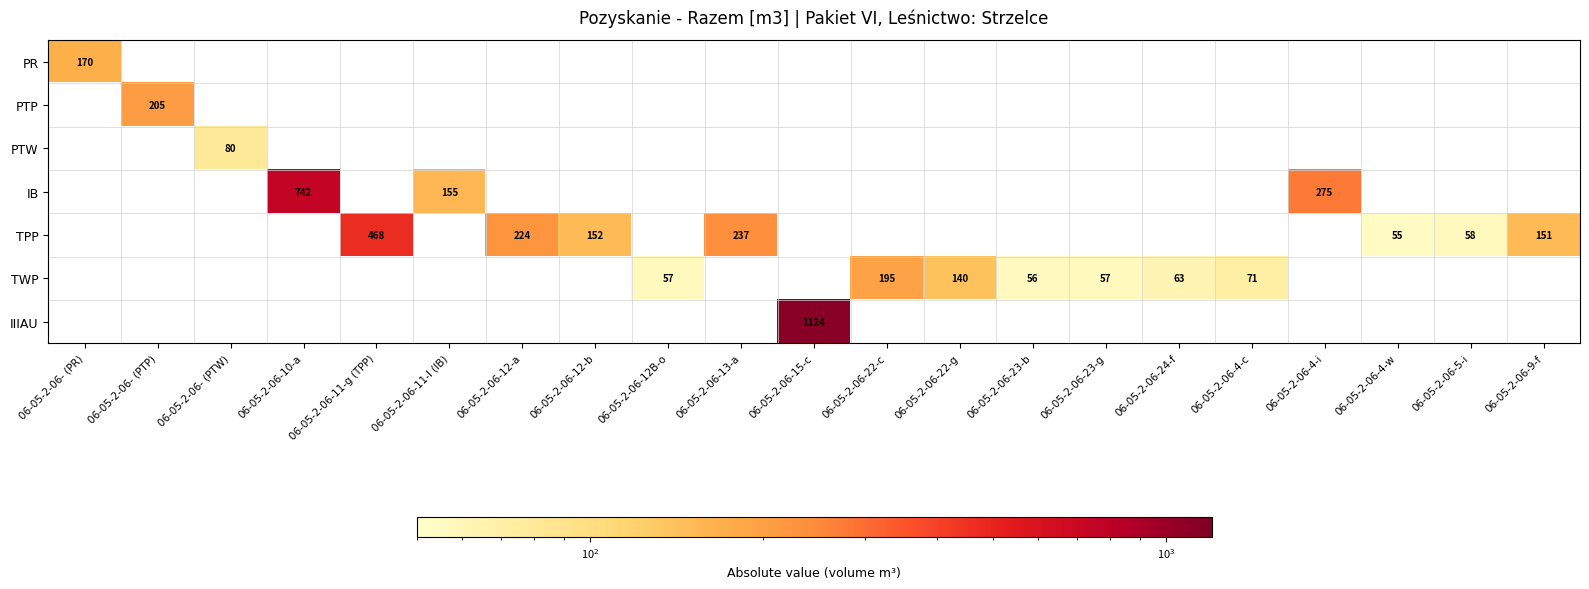

True or false: TPP has a value of 58 at 06-05-2-06-5-i.

True